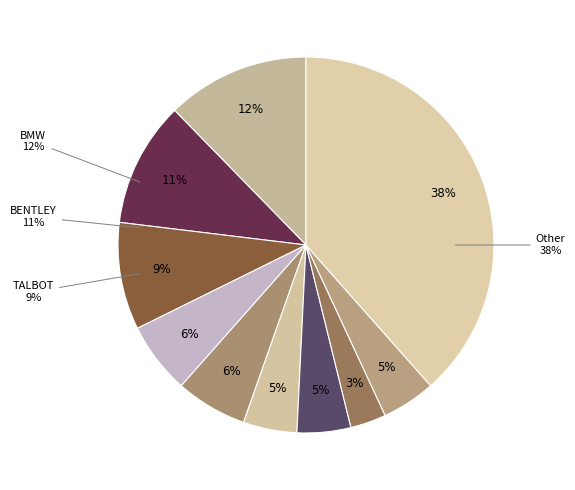

How many slices are in this pie chart?

10